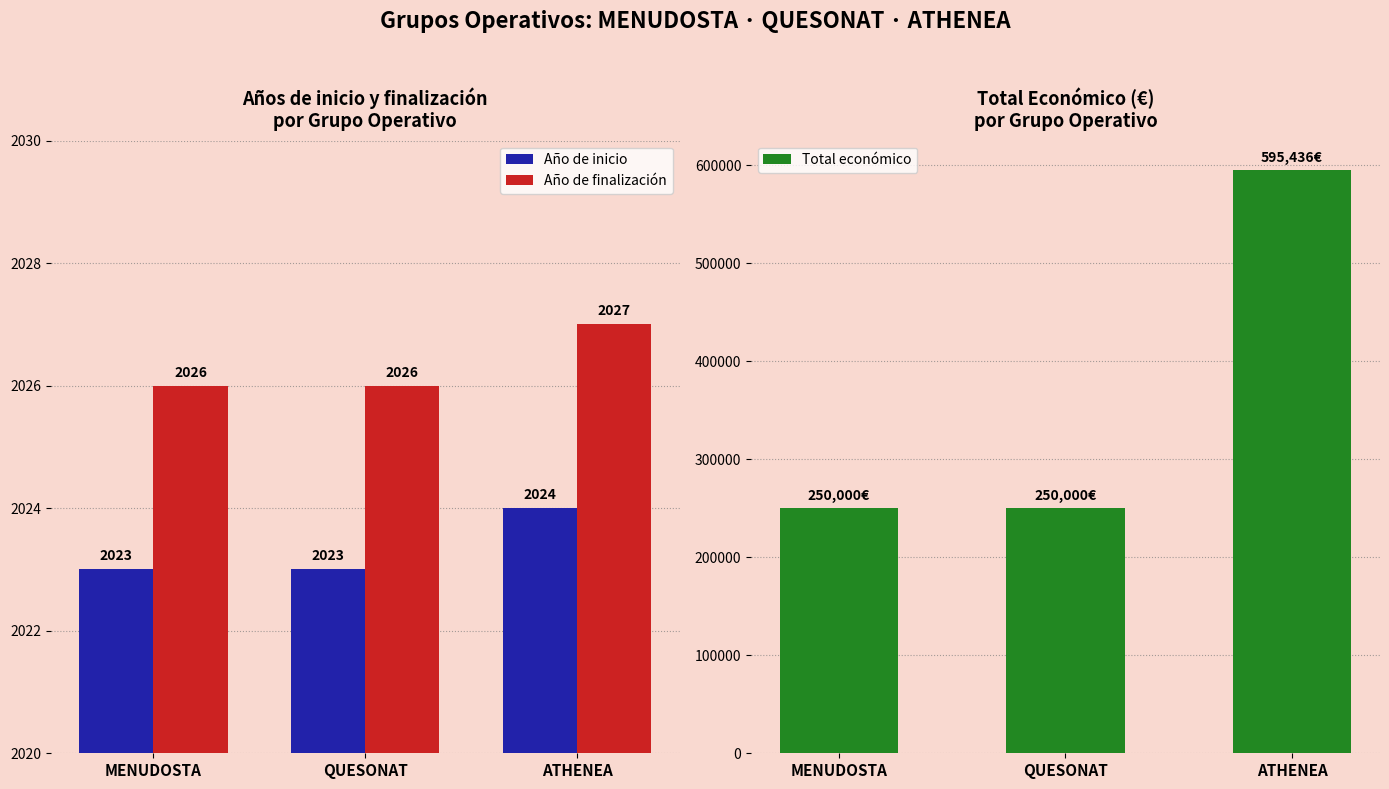

What is the maximum value for Año de finalización?

2027